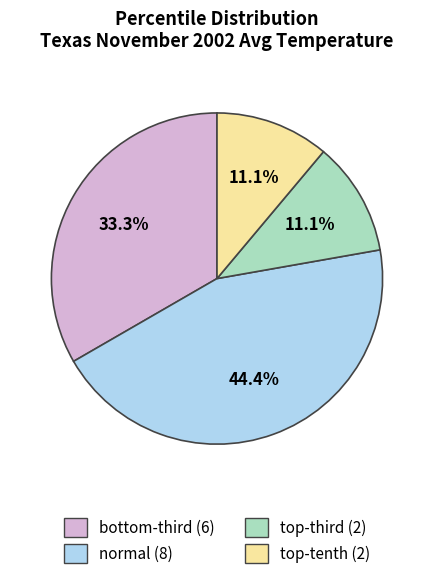

True or false: normal accounts for 44% of the total.

True